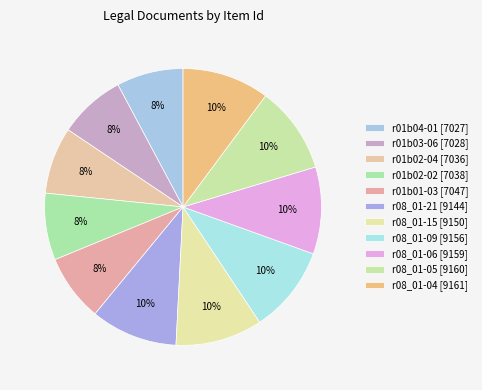

Is it true that r08_01-15 [9150] is 15% of the pie?

False